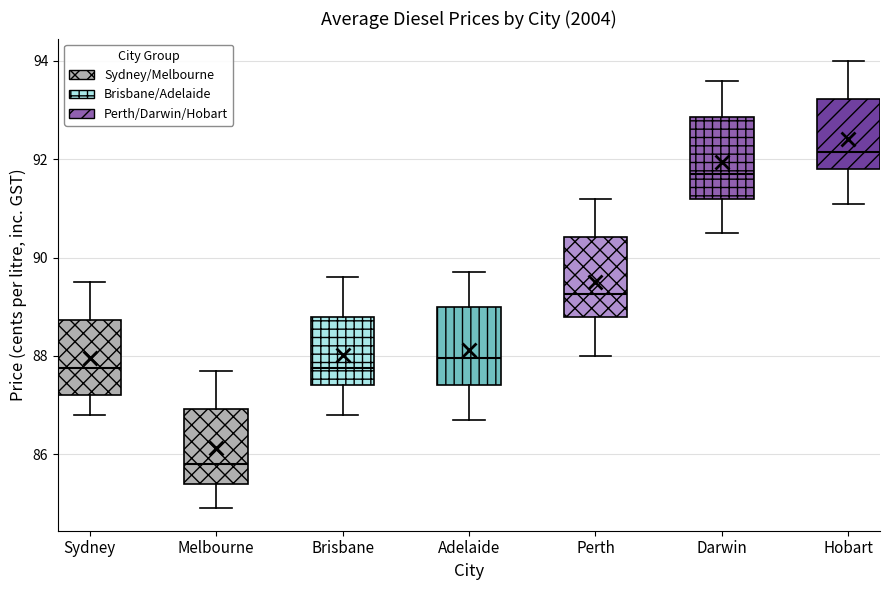

Where is the lower edge of the box for Darwin on the y-axis? The values are not printed on the chart, so give them approximately, as read against the axis.

91.2